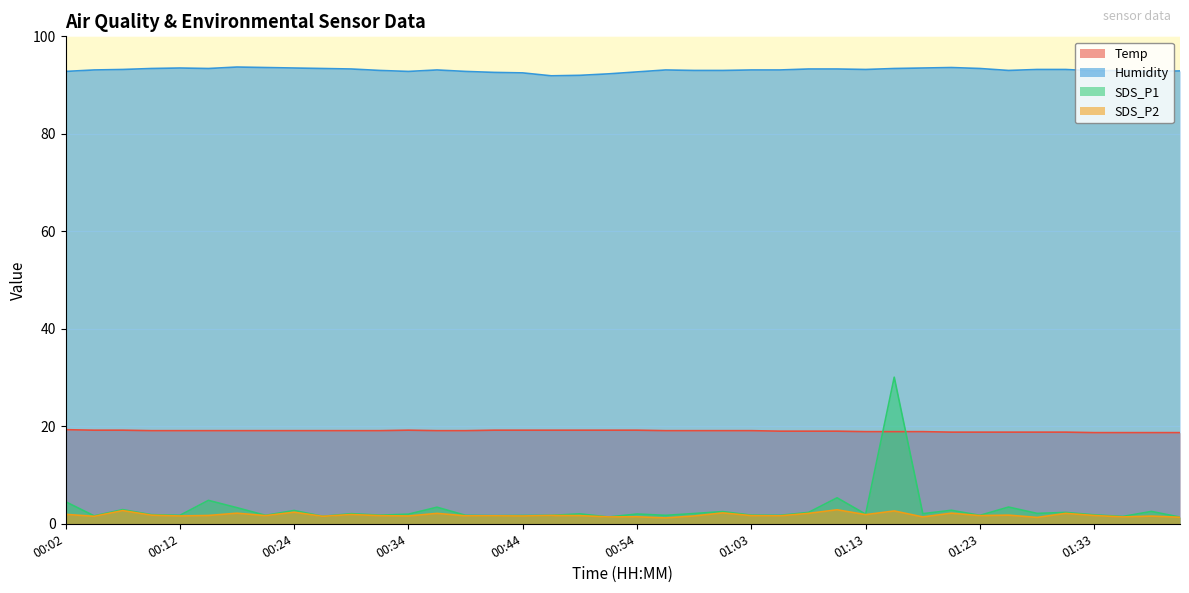

Which series changed the most between 00:04 and 00:58?

SDS_P1